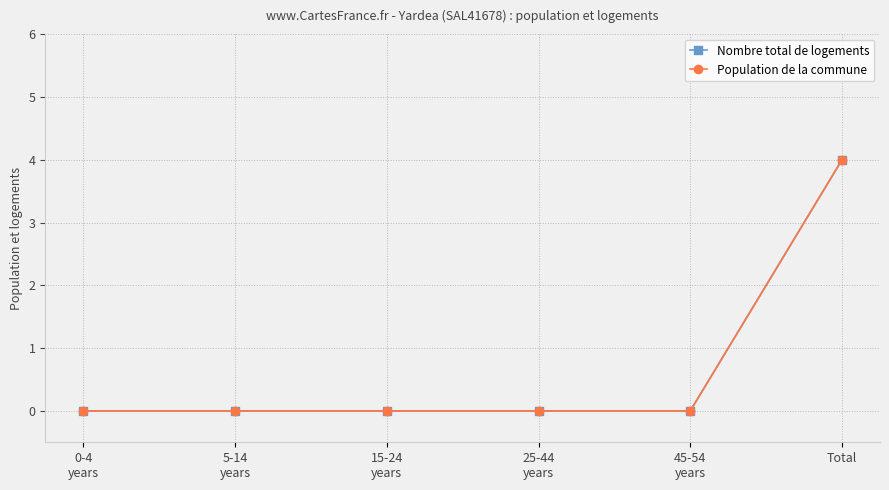

Does the chart have visible grid lines?

Yes